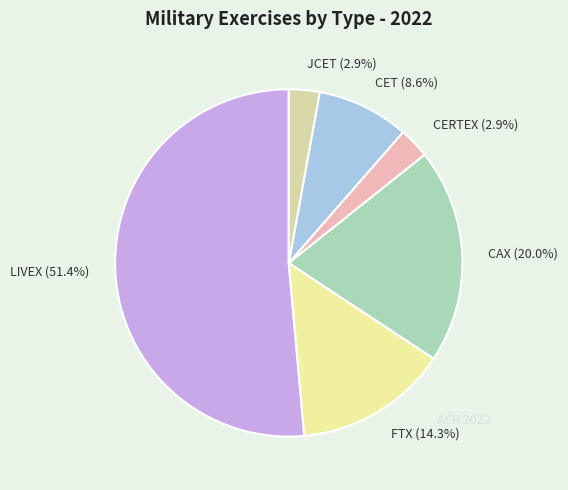

Count the number of slices in the pie.

6